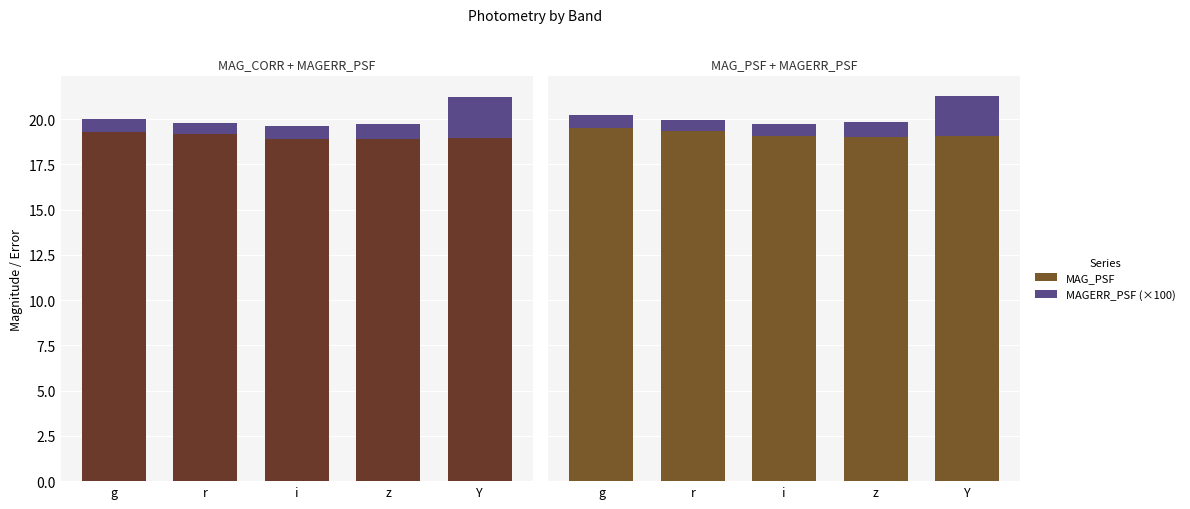

Reading left to right, extract all data points from this chart.

MAG_CORR: g=19.3	r=19.2	i=18.9	z=18.9	Y=19.0
MAGERR_PSF (×100): g=0.7	r=0.6	i=0.7	z=0.8	Y=2.3
MAG_PSF: g=19.5	r=19.4	i=19.1	z=19.0	Y=19.0